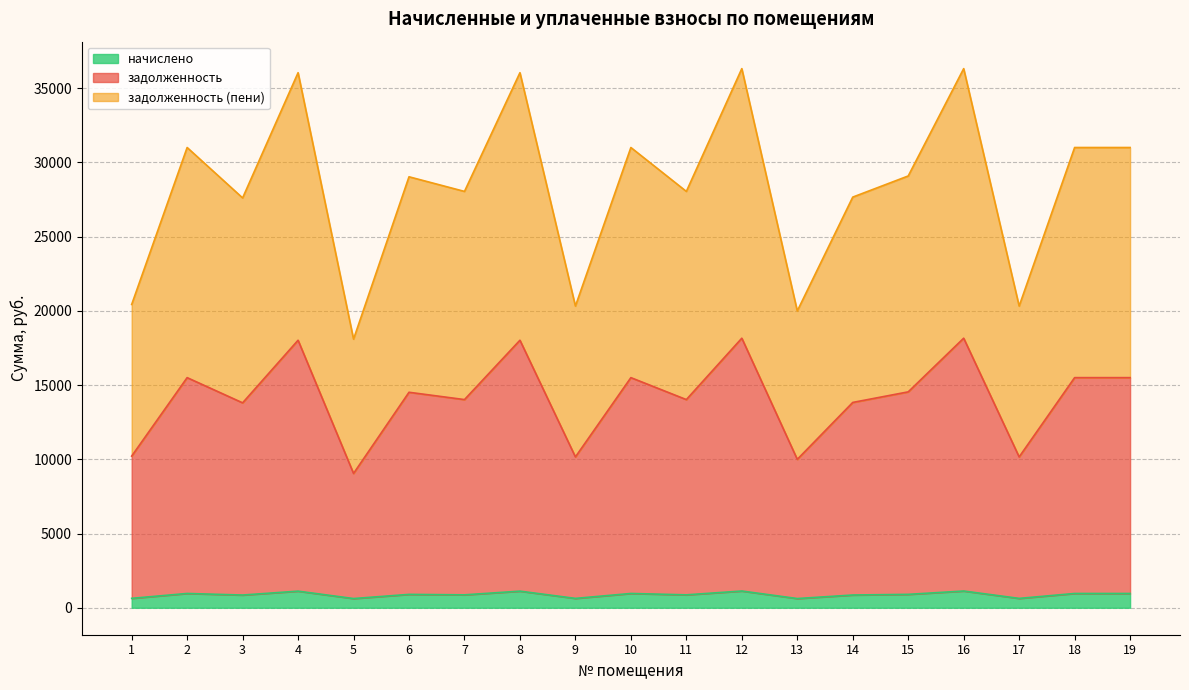

What value does the начислено series have at 15?

903.2